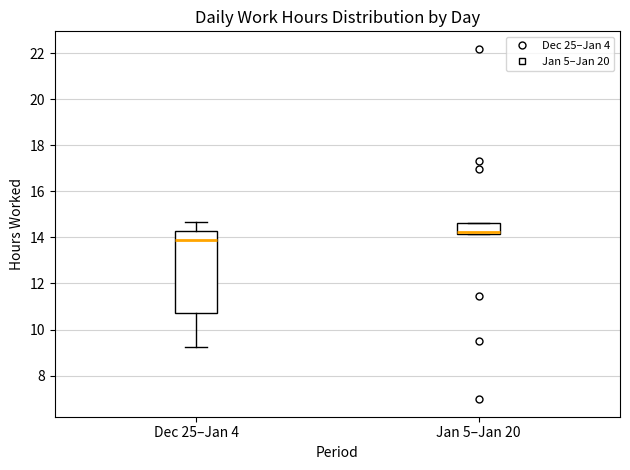

Comparing the boxes themselves (not the whiskers), which one is the tallest?

Dec 25–Jan 4